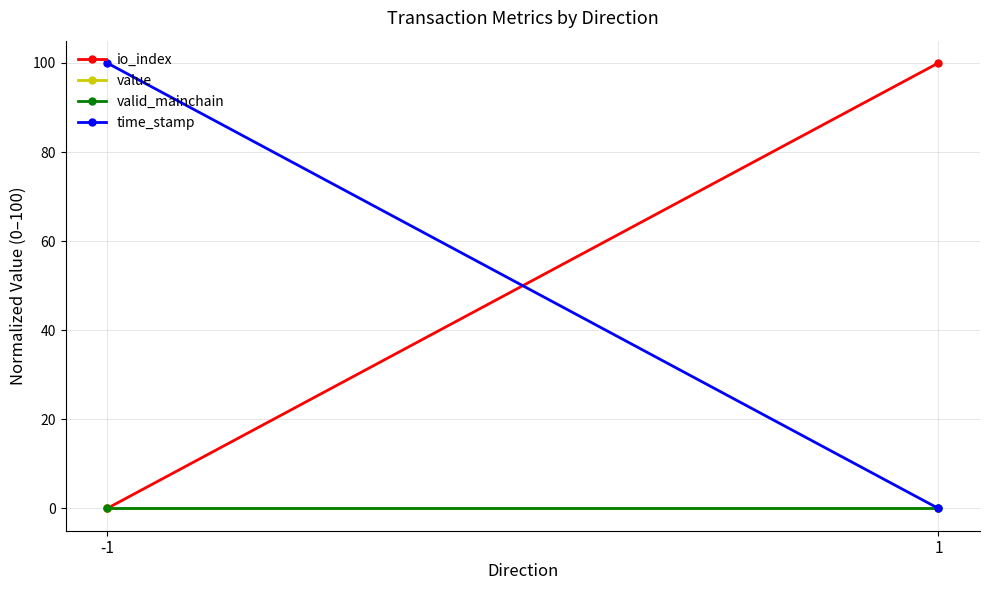

What is the difference between the maximum and minimum values in the time_stamp series?

100